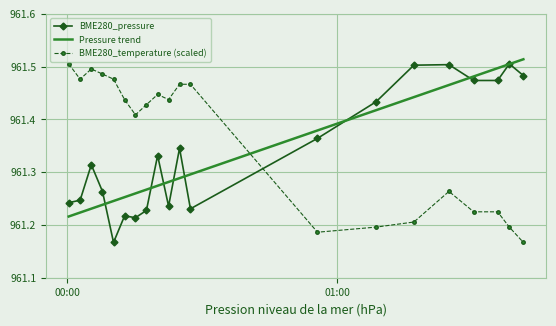

After their last crossing, which series has the higher values: Pressure trend or BME280_temperature (scaled)?

Pressure trend